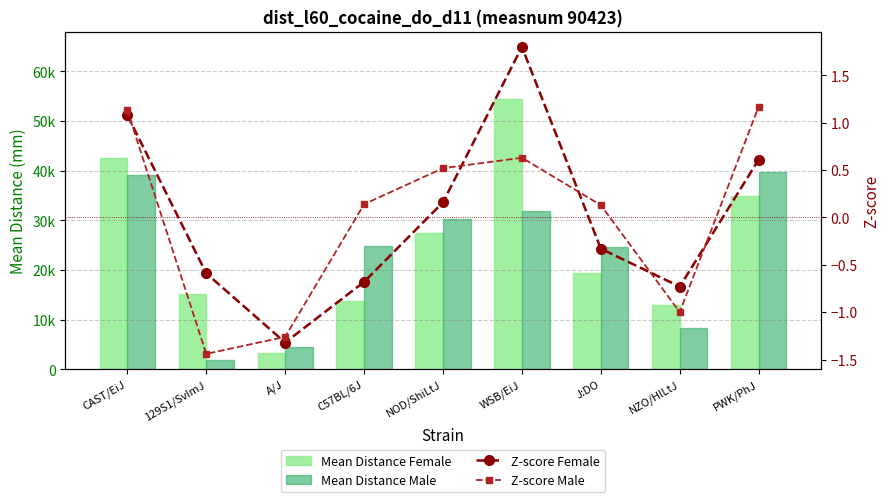

What is the label of the 6th bar from the right?

C57BL/6J